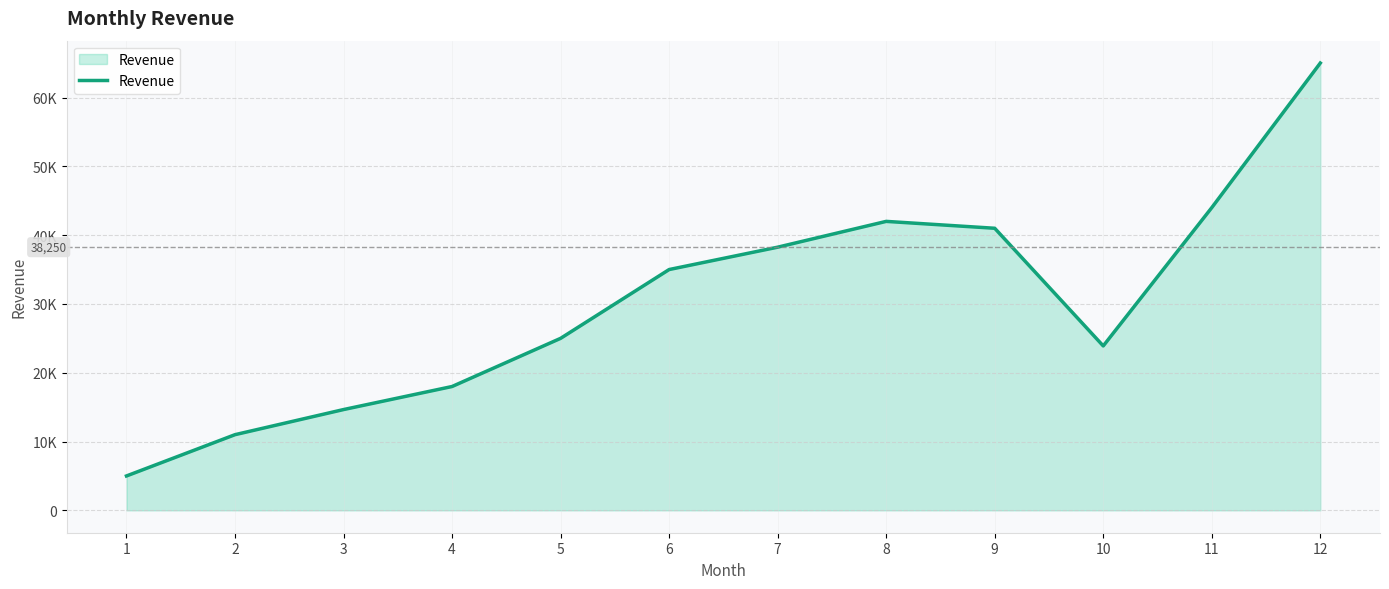

Is this an area chart (filled region under the line)?

Yes